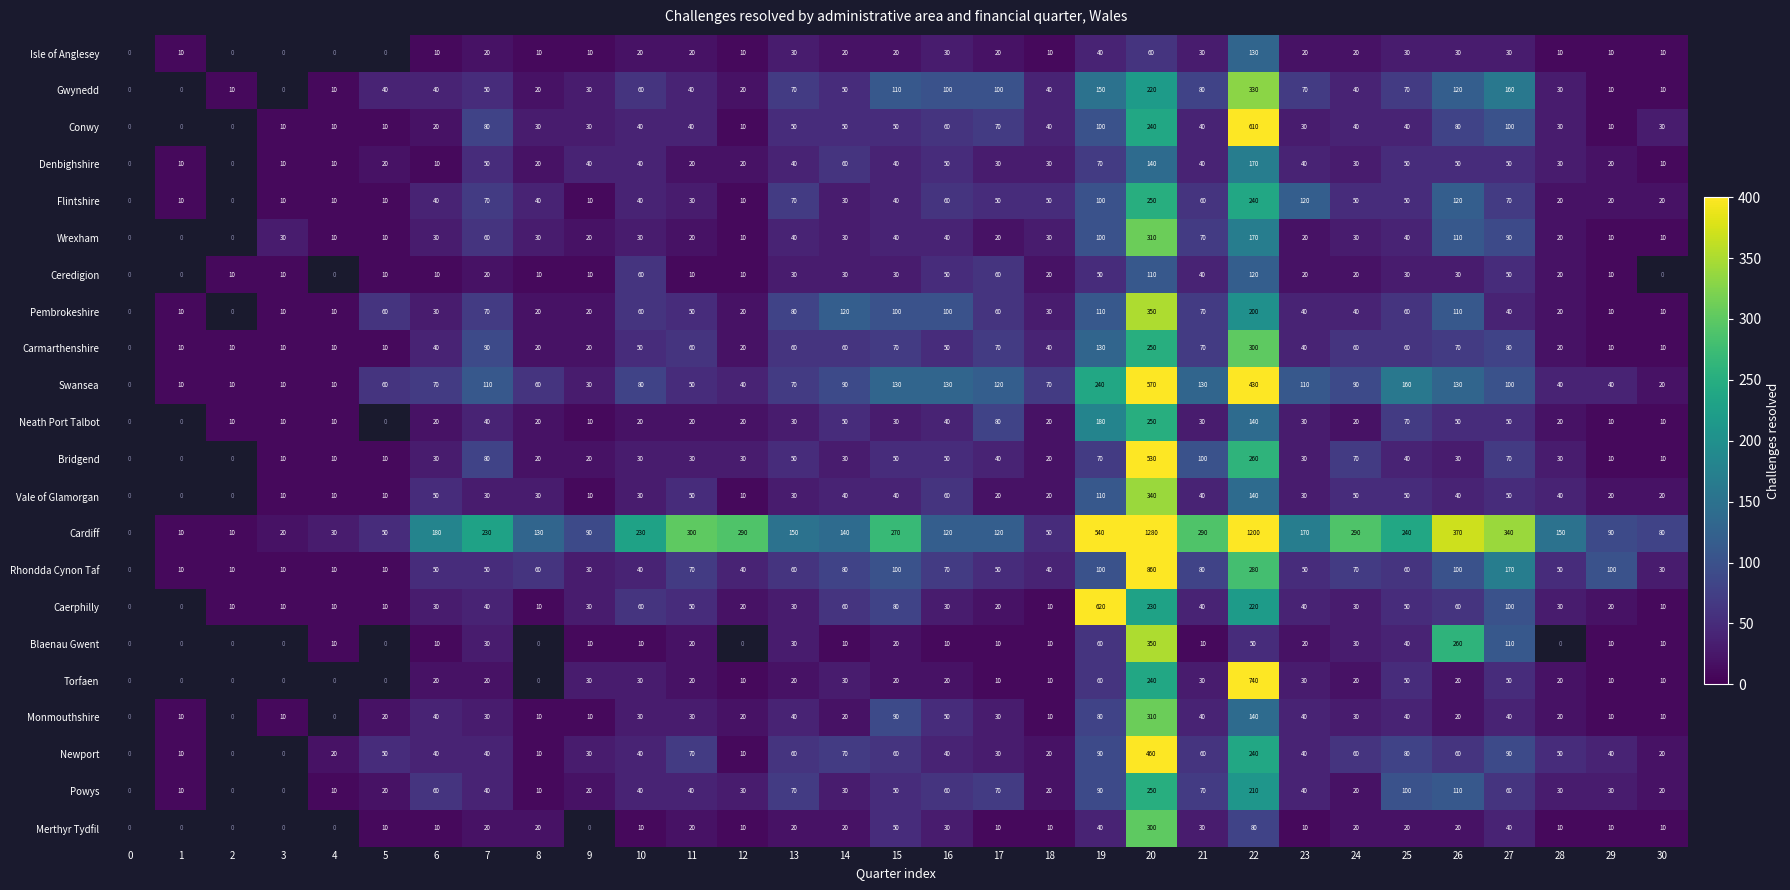

What is the difference between the highest and lowest values at 23?

160